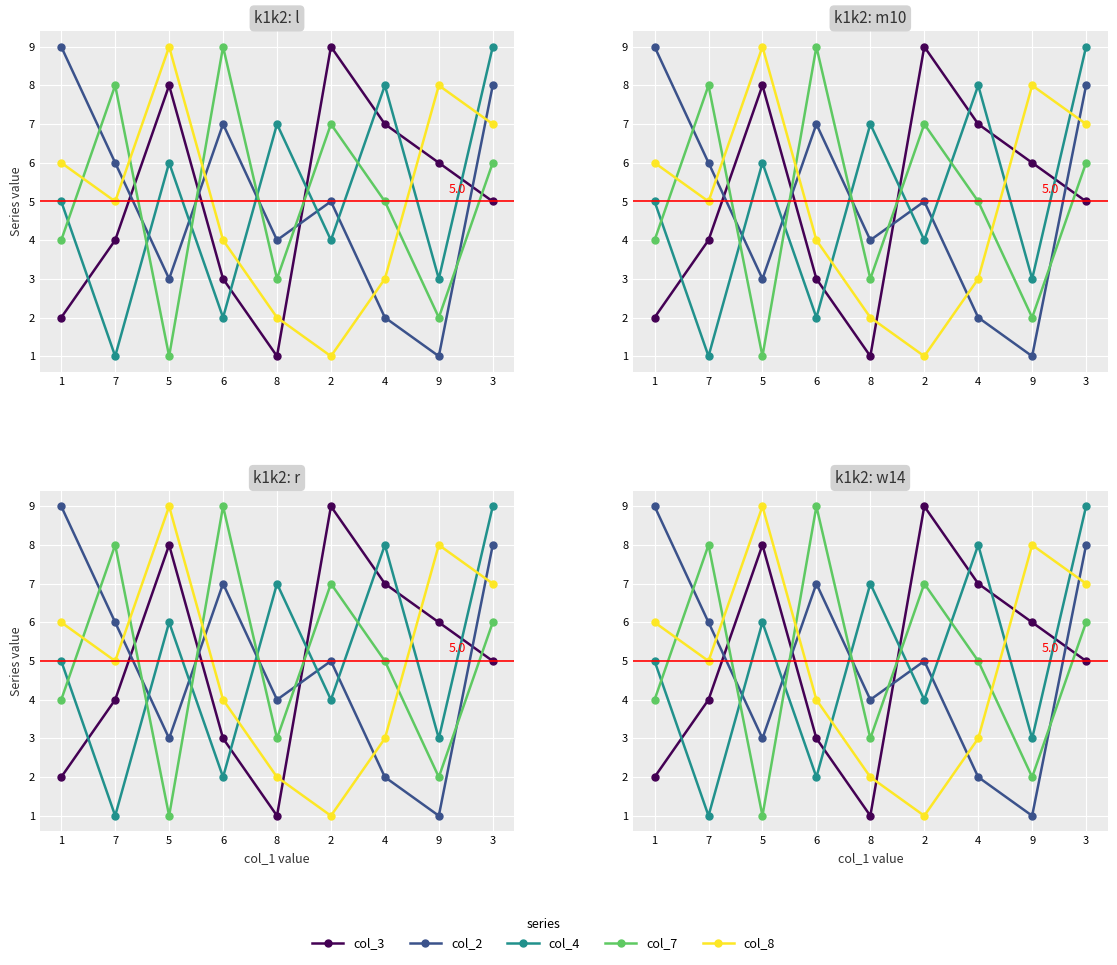

What is the approximate value of col_7 at 4?

5